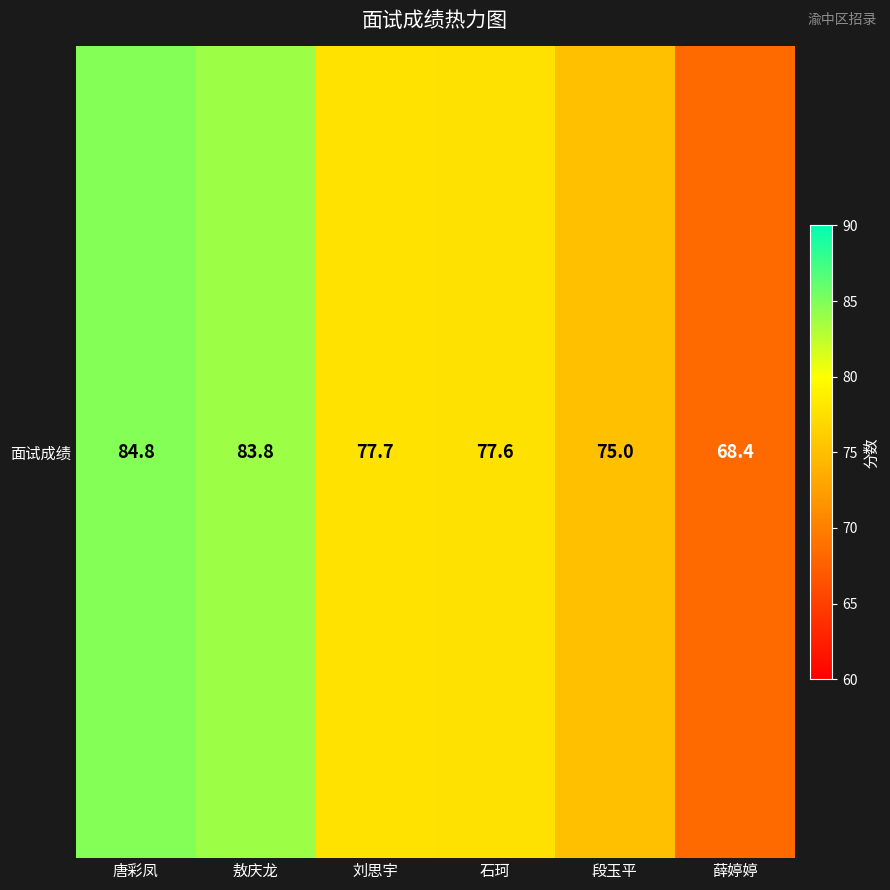

The value at 敖庆龙 is 83.8. True or false?

True